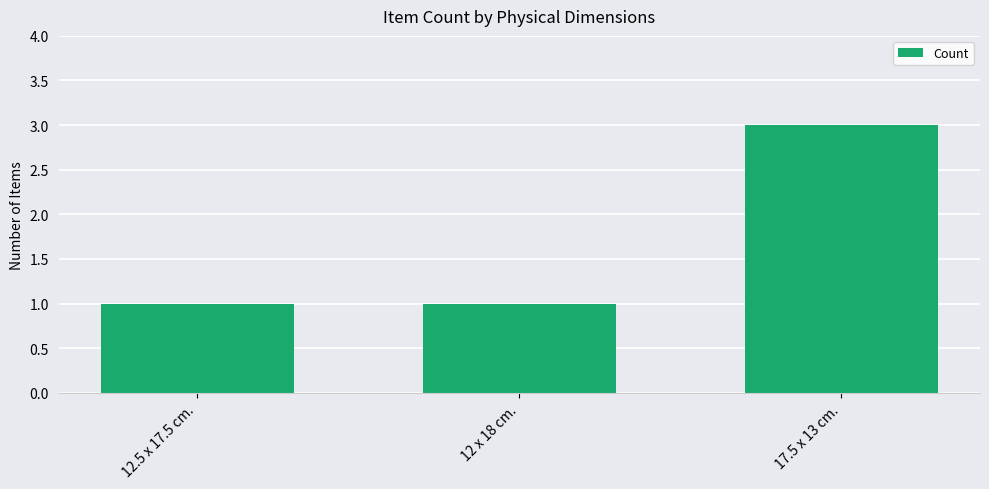

Reading left to right, transcribe all the data shown in this chart.

12.5 x 17.5 cm.=1	12 x 18 cm.=1	17.5 x 13 cm.=3